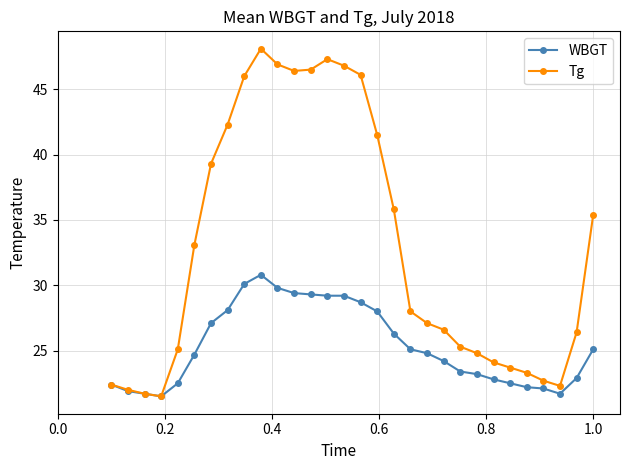

Does the chart have visible grid lines?

Yes